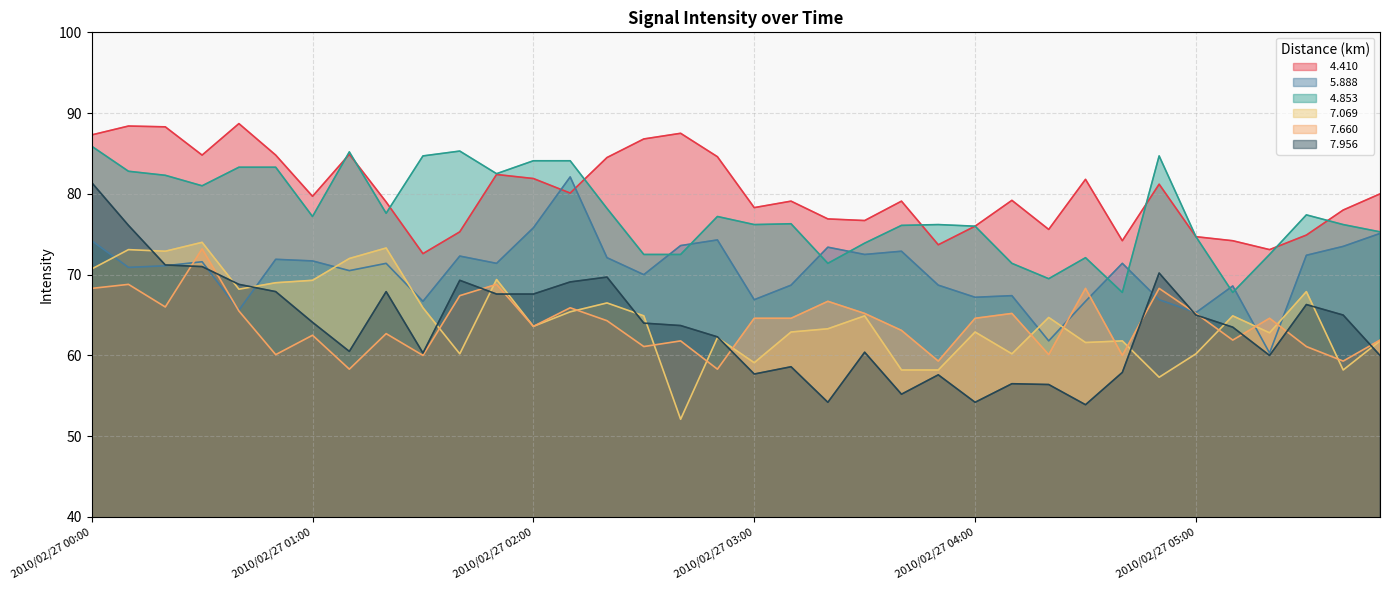

In   5.888, how many points are higher than both neighbors (excluding endpoints)?

11